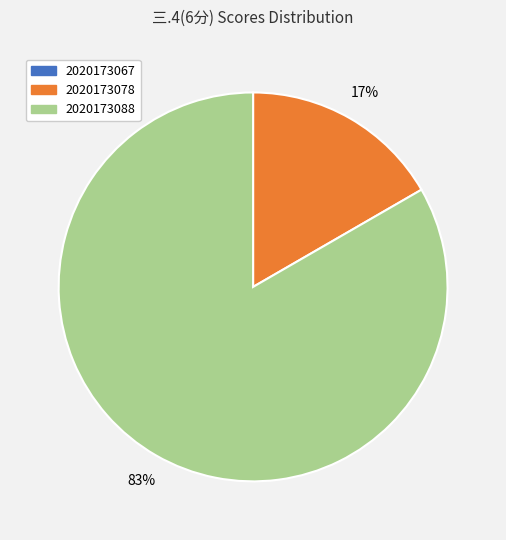

To the nearest percent, what portion does 2020173078 represent?

17%